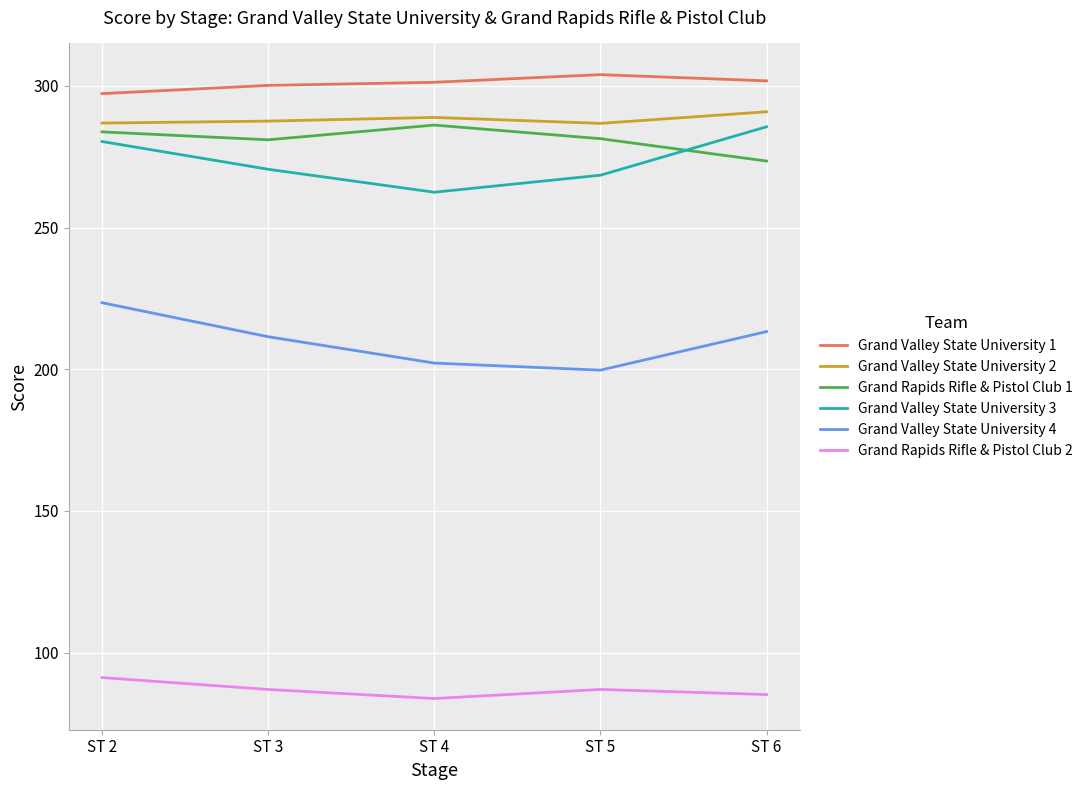

What is the spread (max minus min) of values at ST 2?

206.1